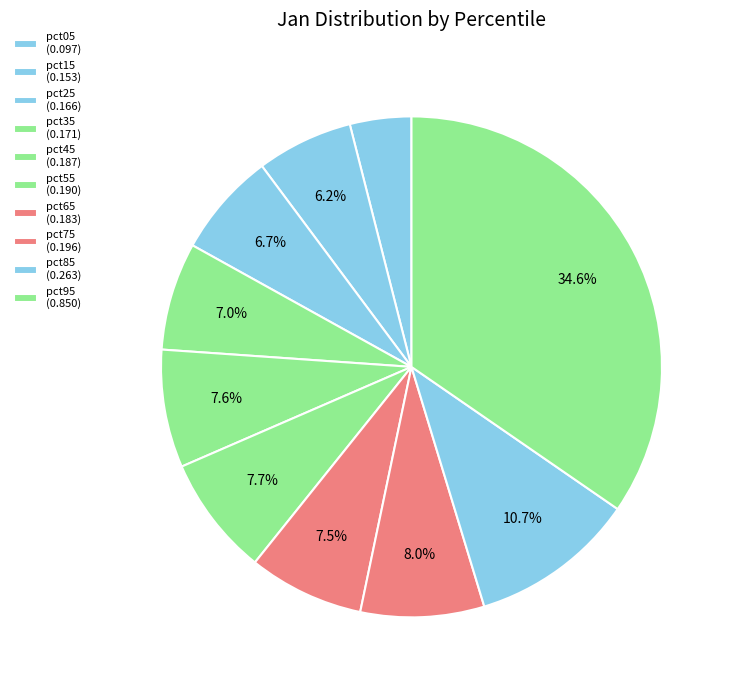

Which category has the biggest portion of the pie?

pct95